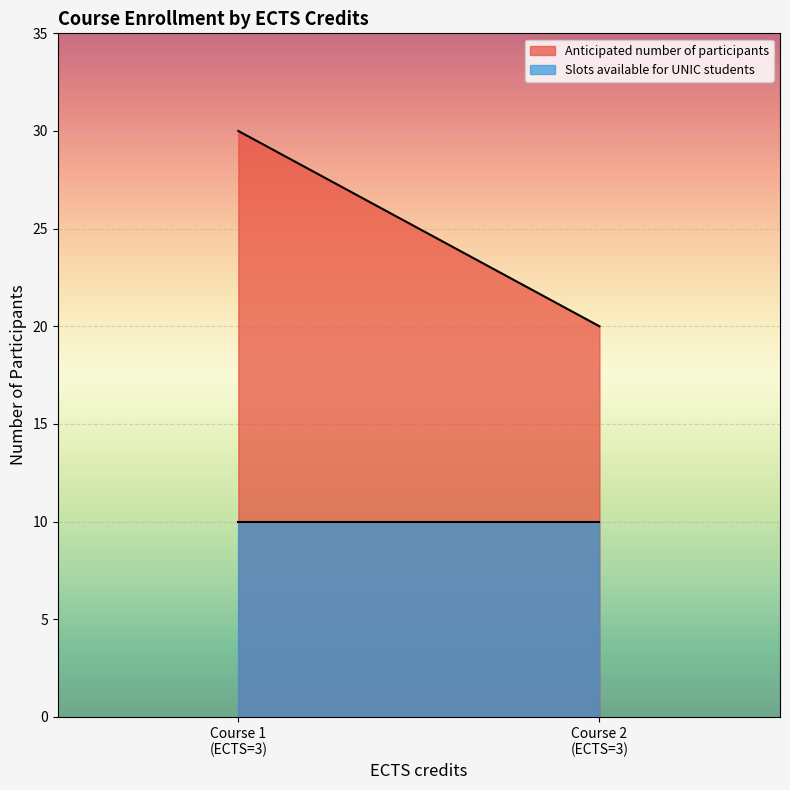

At which label does Anticipated number of participants reach its minimum?

Course 2
(ECTS=3)